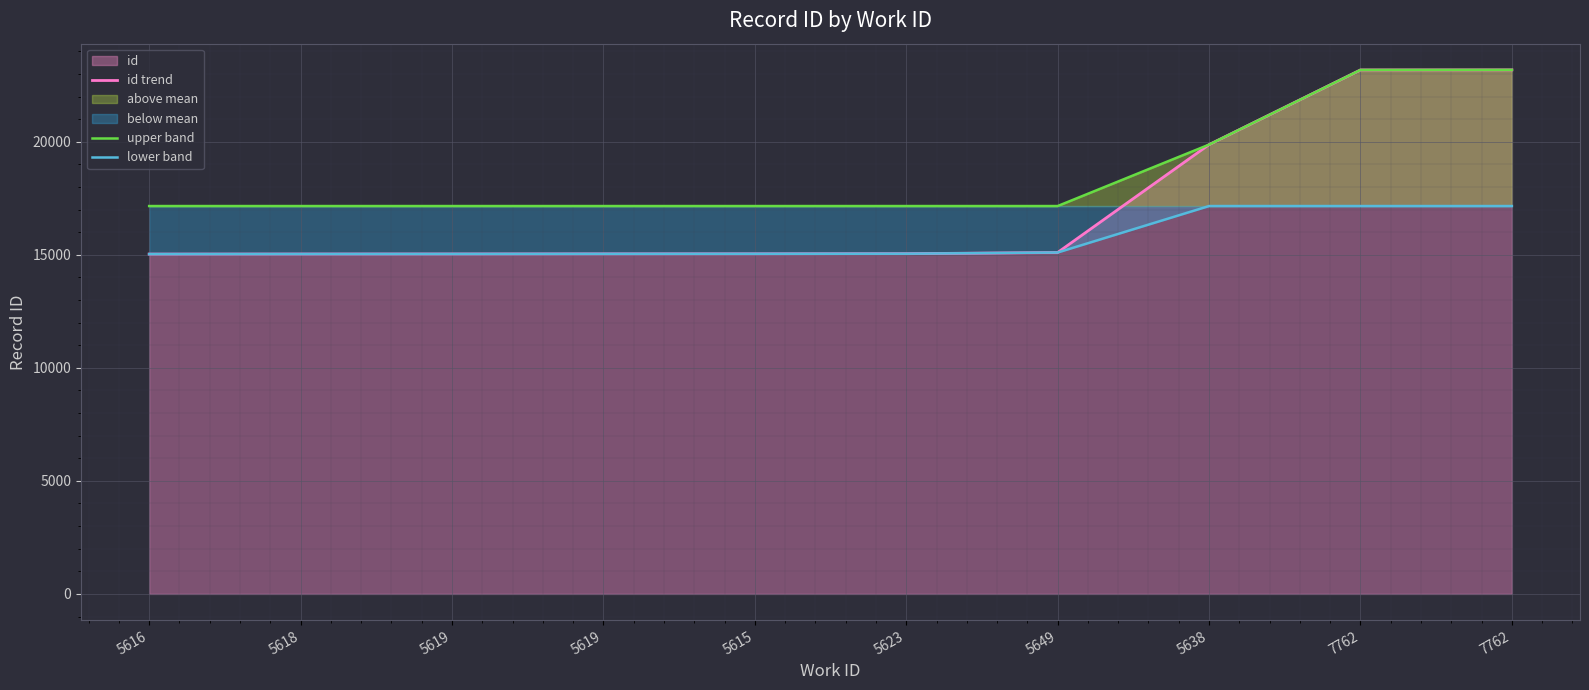

How many lines are shown in the chart?

3